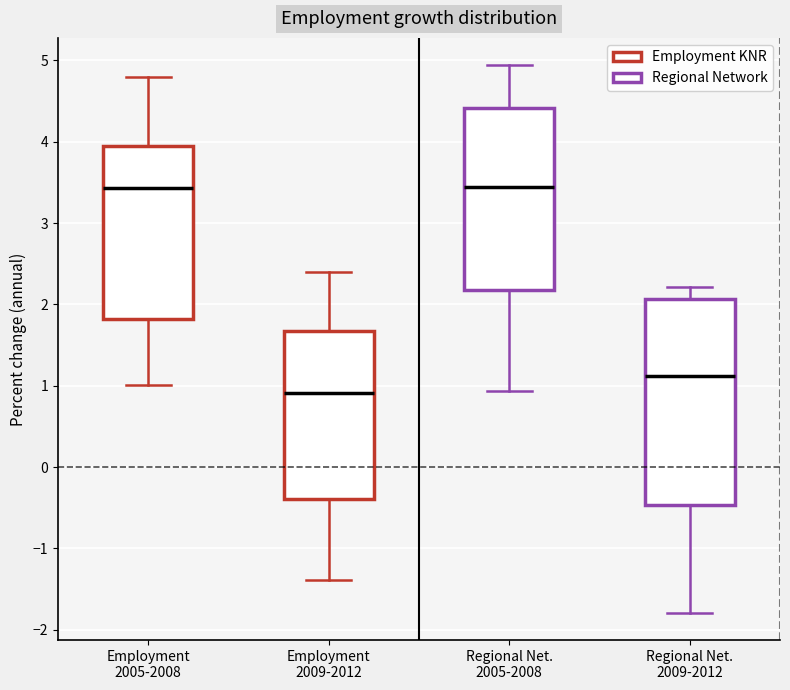

Where does the upper whisker of the box for Regional Net. 2009-2012 end on the y-axis? The values are not printed on the chart, so give them approximately, as read against the axis.

2.2